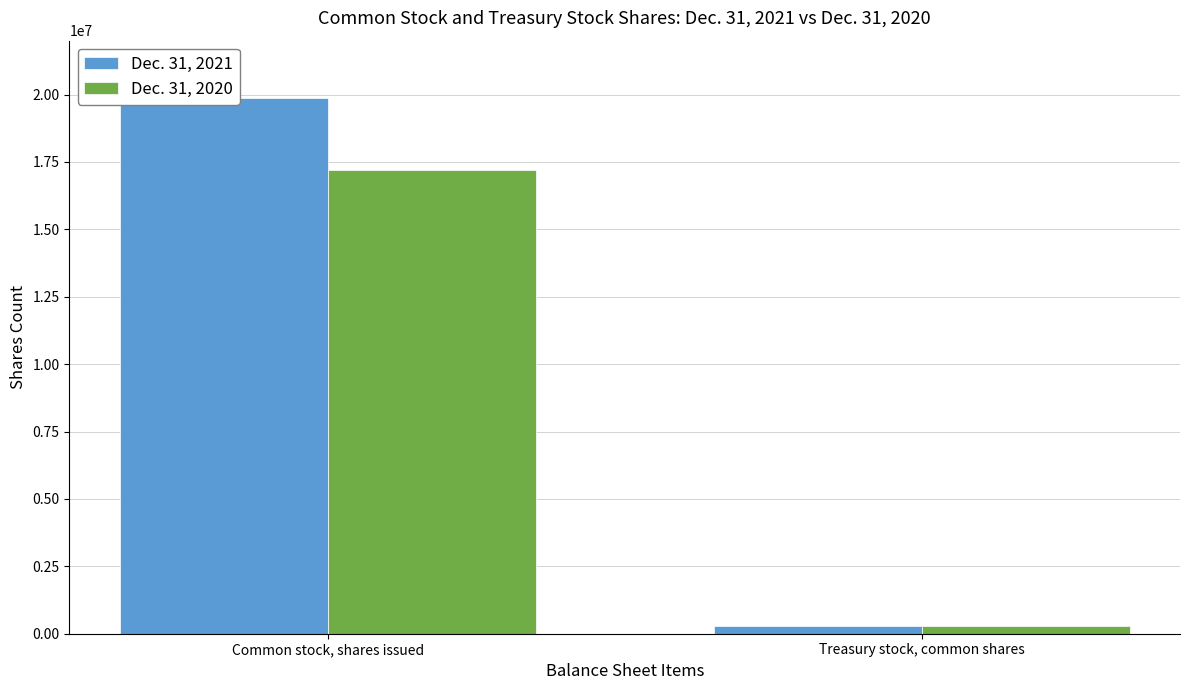

What is the value of the Dec. 31, 2021 bar at the 2nd from the left?

273937